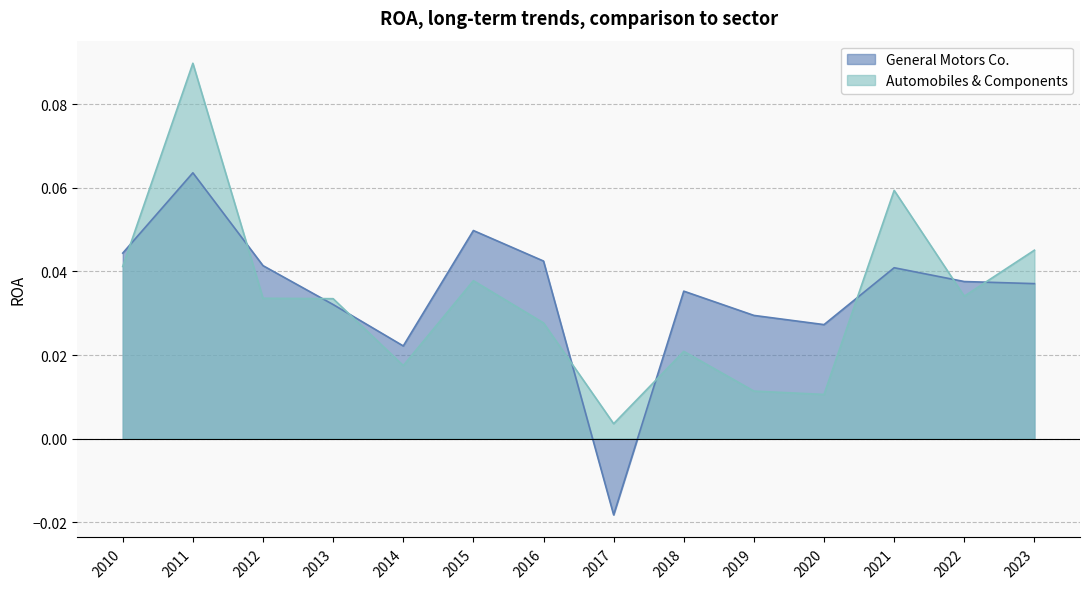

Which category has the lowest value across all series?

2017